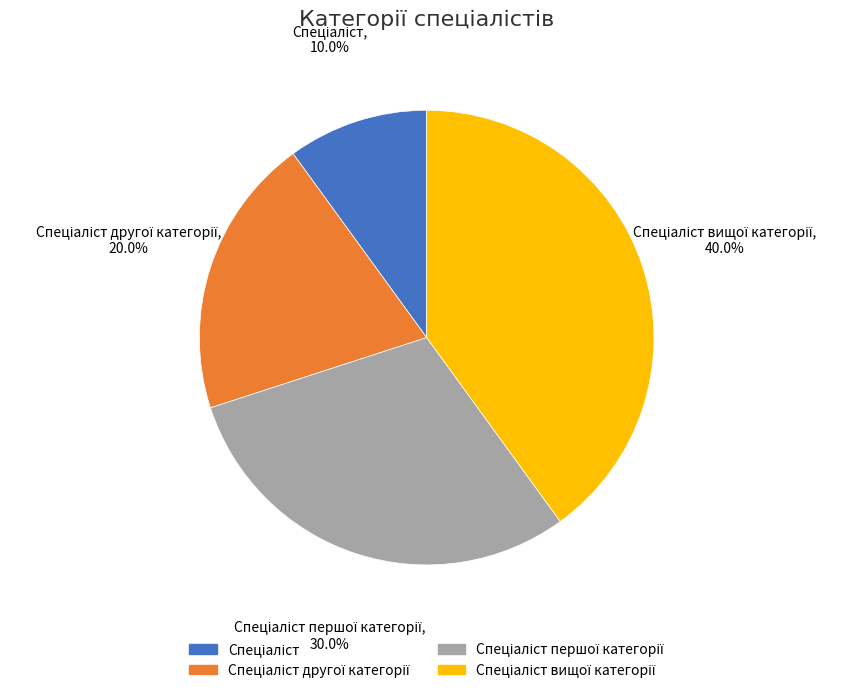

Does any single category account for the majority?

No